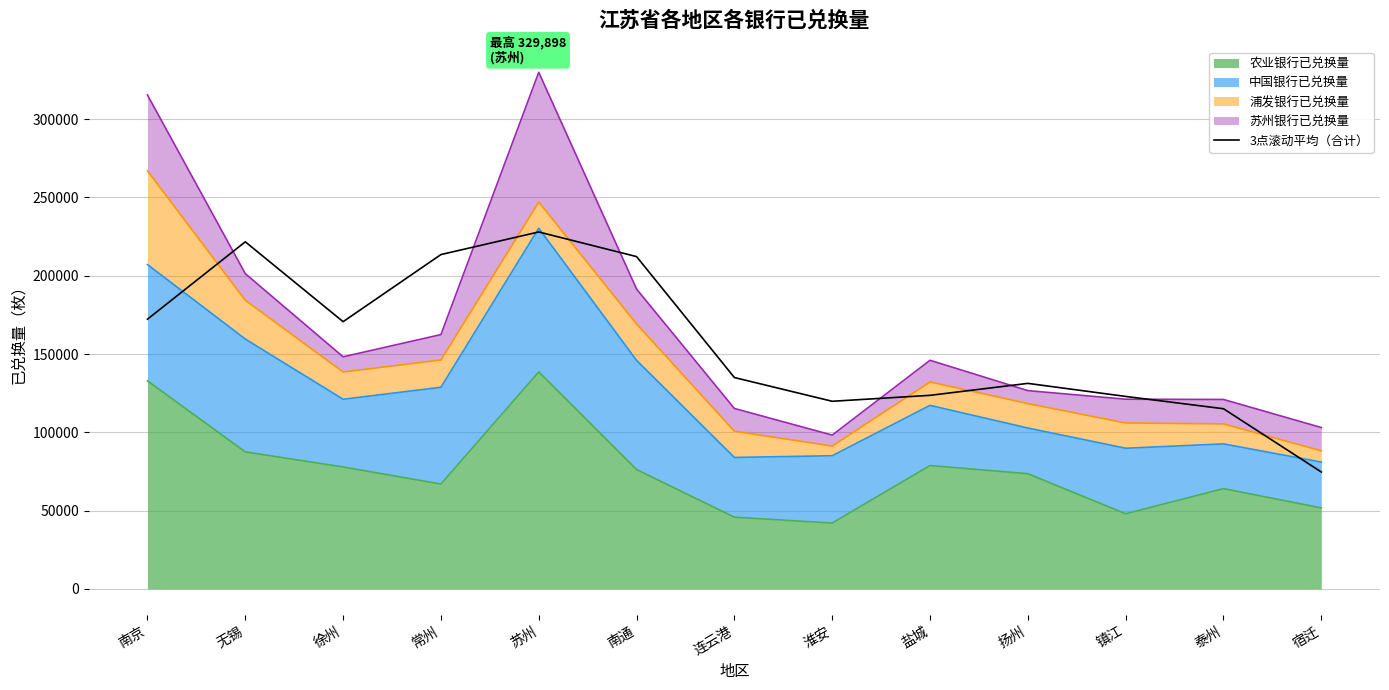

What is the change in value from 无锡 to 南通?

-9439.7